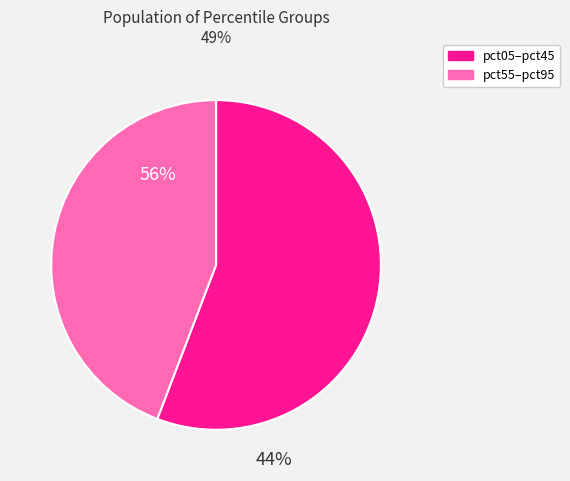

Is it true that pct45 is 18% of the pie?

False